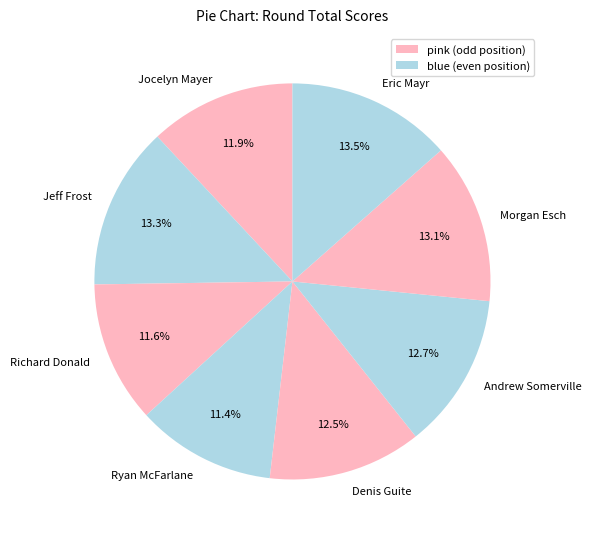

Is Denis Guite the majority of the pie?

No